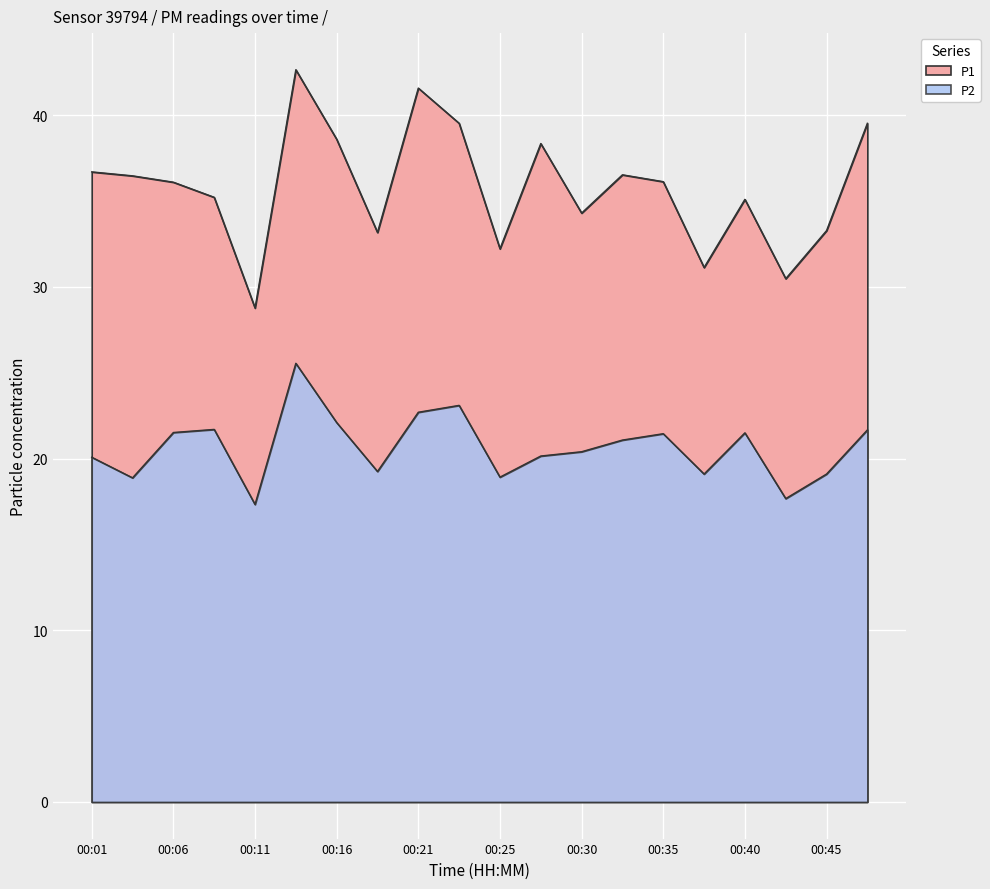

What is the difference between the P1 values at 00:30 and 00:42?

3.8